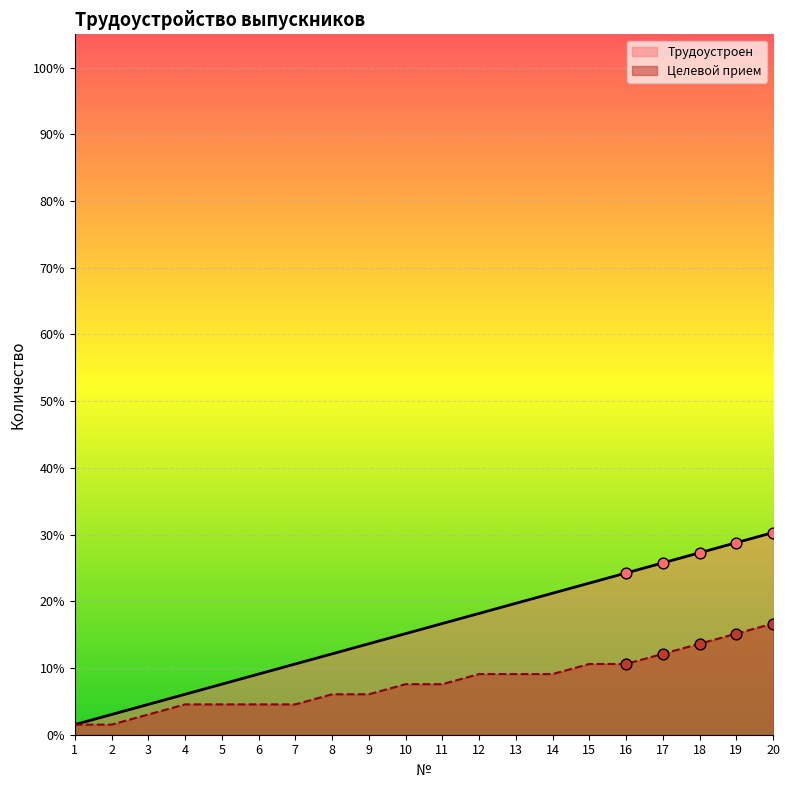

Which has a higher value, 20 or 18?

20